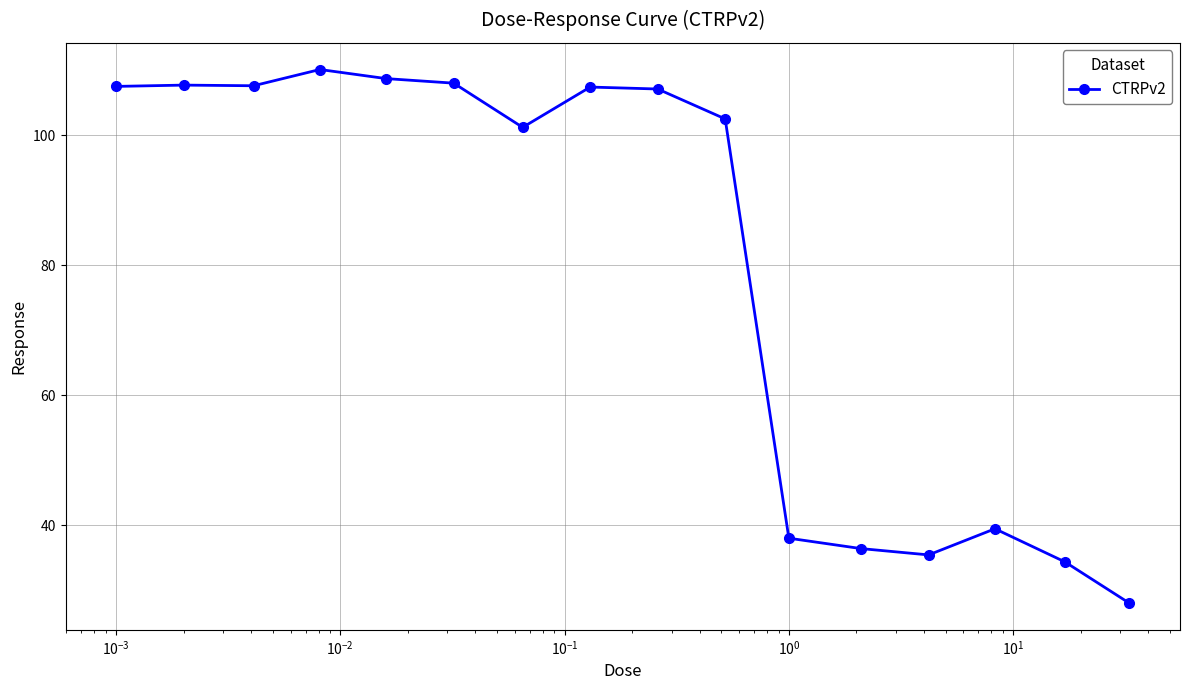

What is the value of the 9th point from the left?

107.1